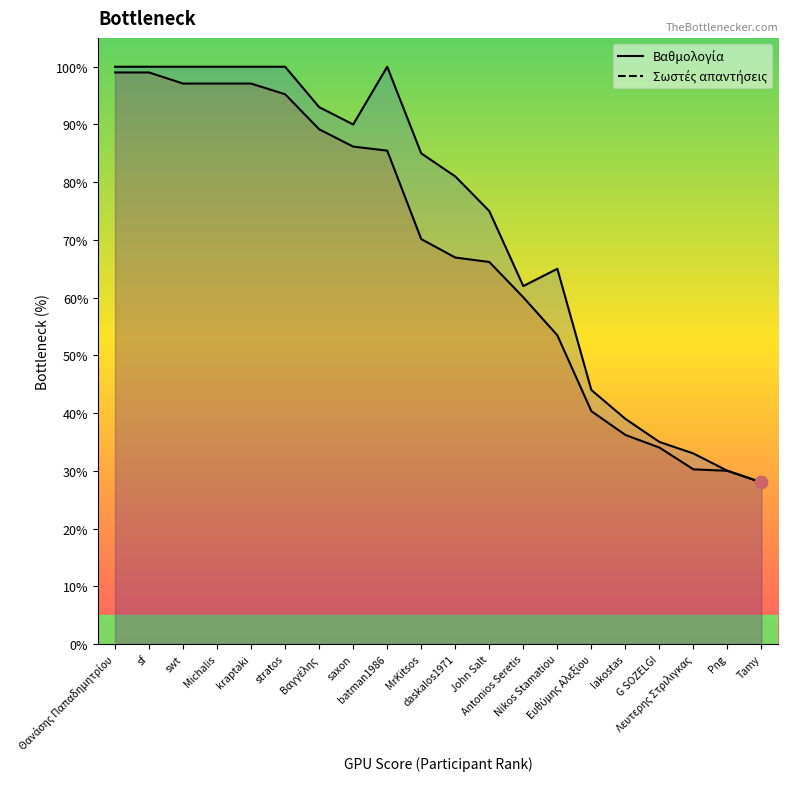

At which category is the sum across all series the highest?

Θανάσης Παπαδημητρίου